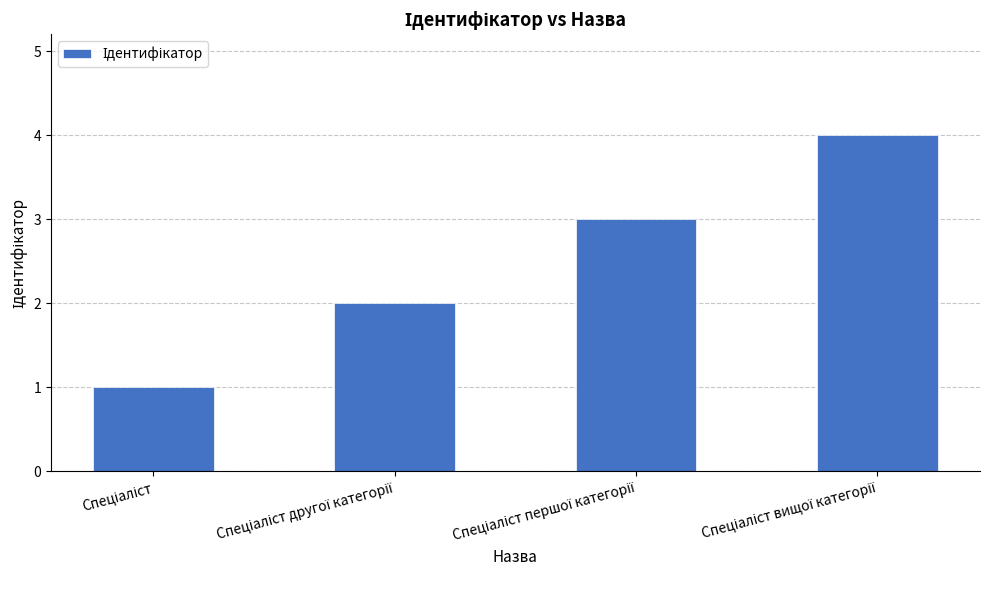

How many bars are there in total?

4